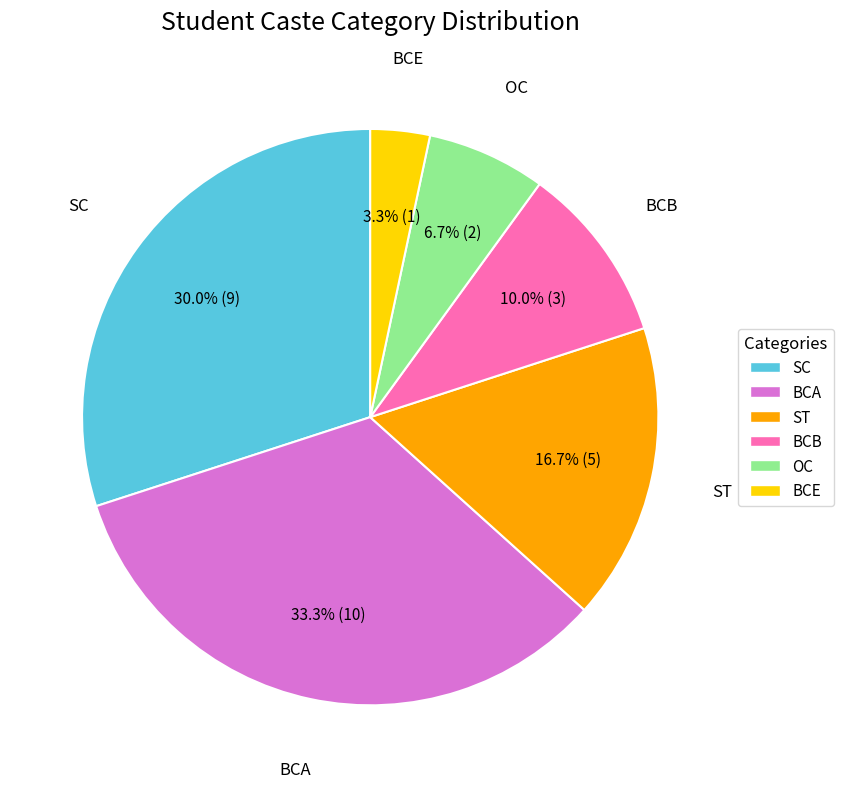

To the nearest percent, what portion does ST represent?

17%